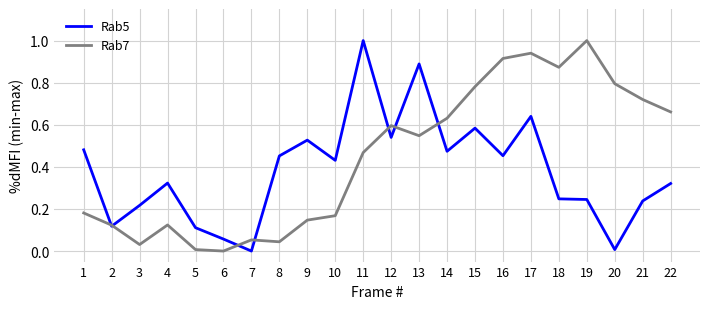

The Rab5 series shows 1.0 at 11. True or false?

True